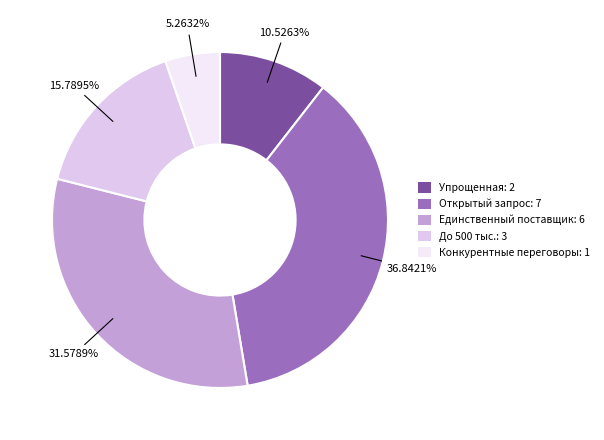

To the nearest percent, what is the average slice percentage?

20%